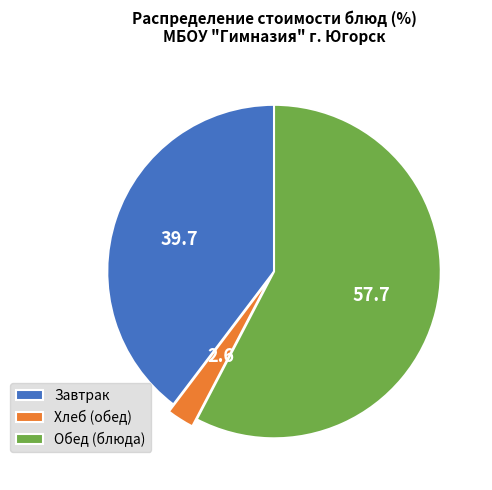

Which category has the smallest portion of the pie?

Хлеб (обед)